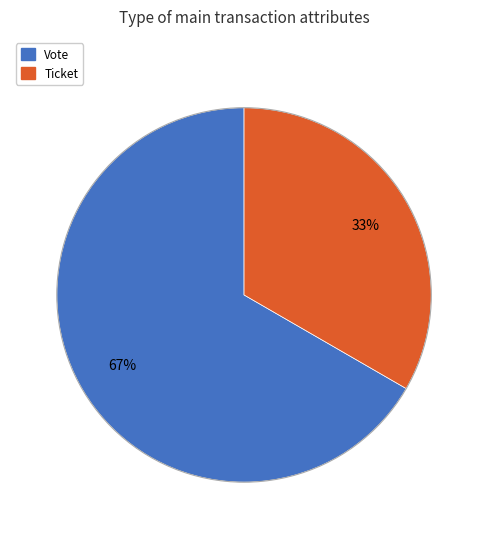

To the nearest percent, what is the average slice percentage?

50%